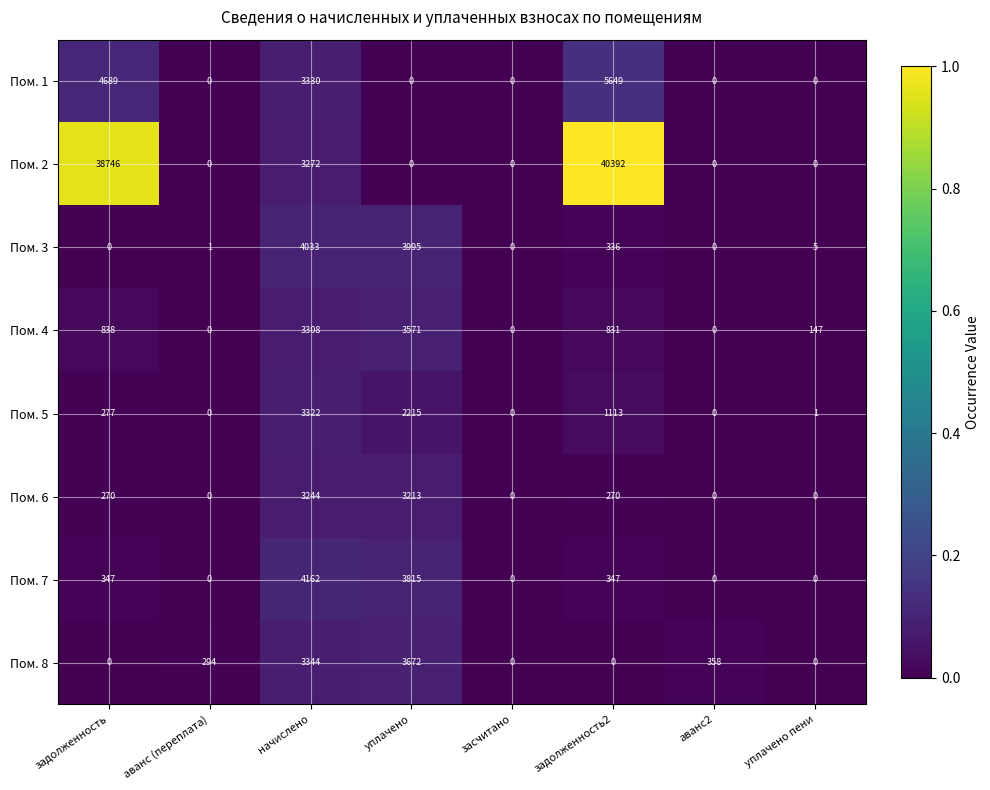

At which category is the sum across all series the highest?

задолженность2